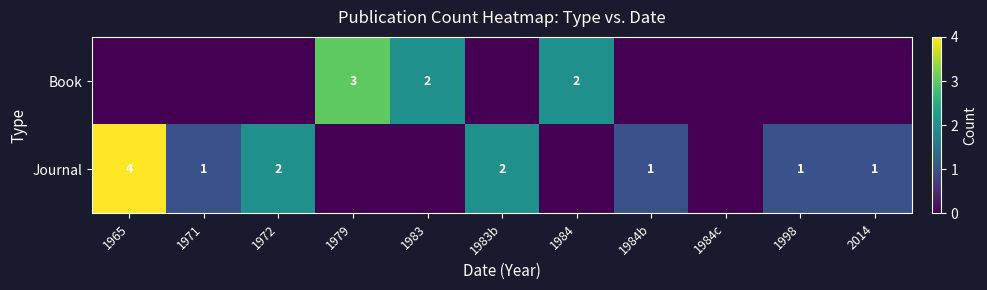

The value of Journal at 1971 is 0. True or false?

False